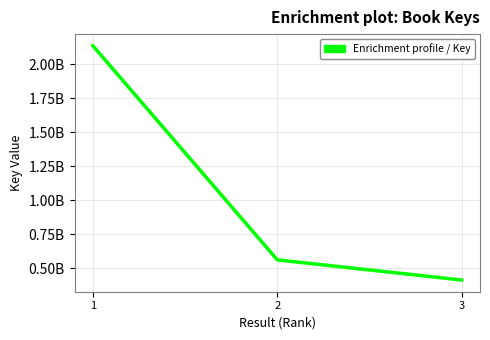

What is the value of the 2nd point from the left?

560853310